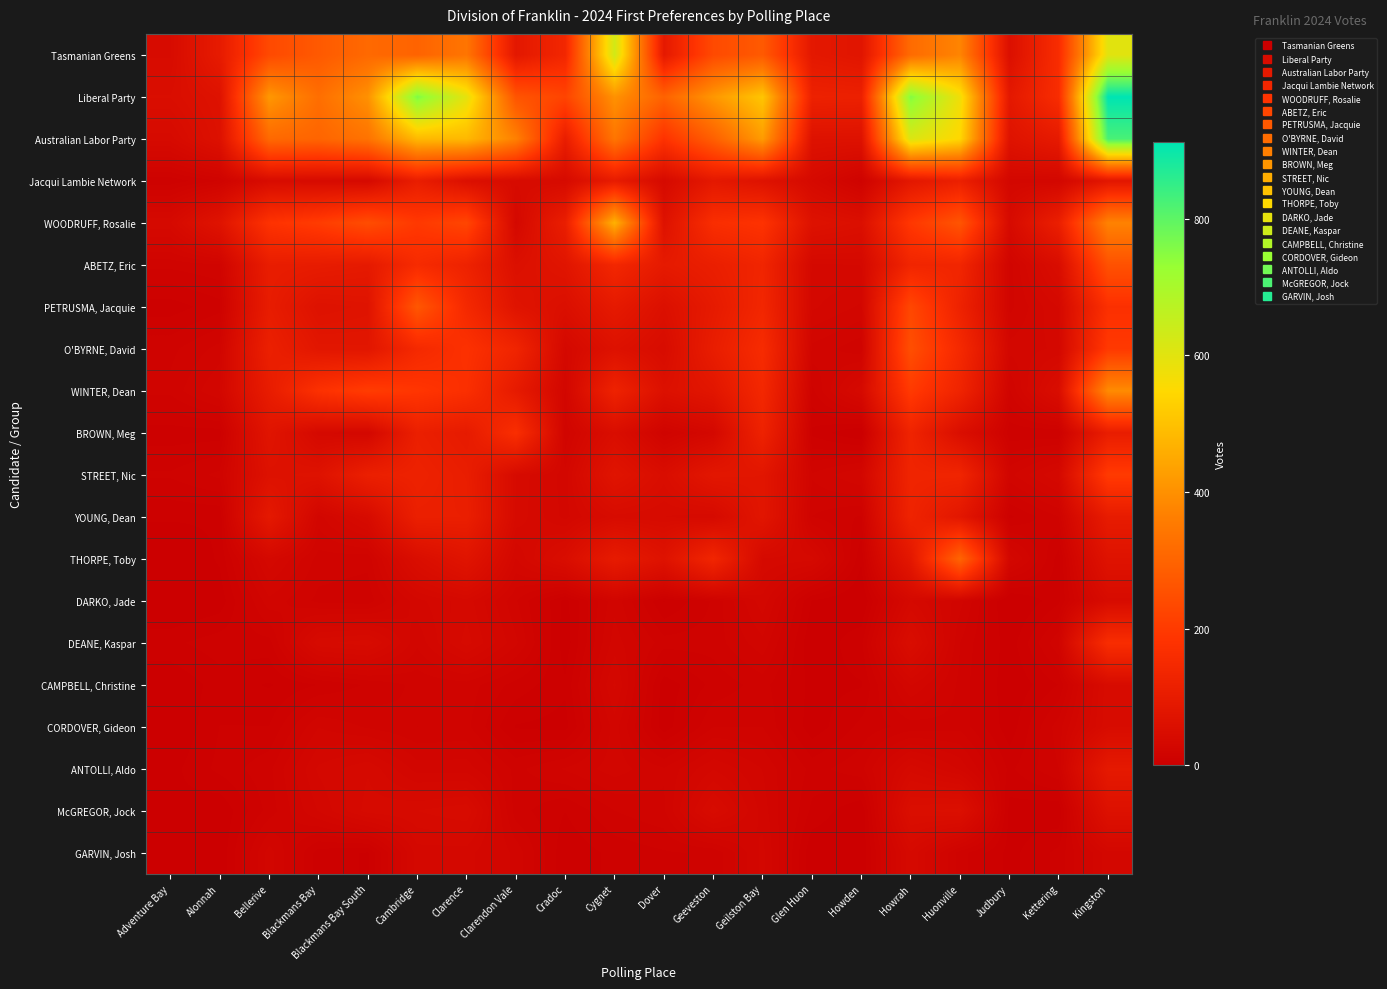

What is the total value across all series at Clarendon Vale?

1538